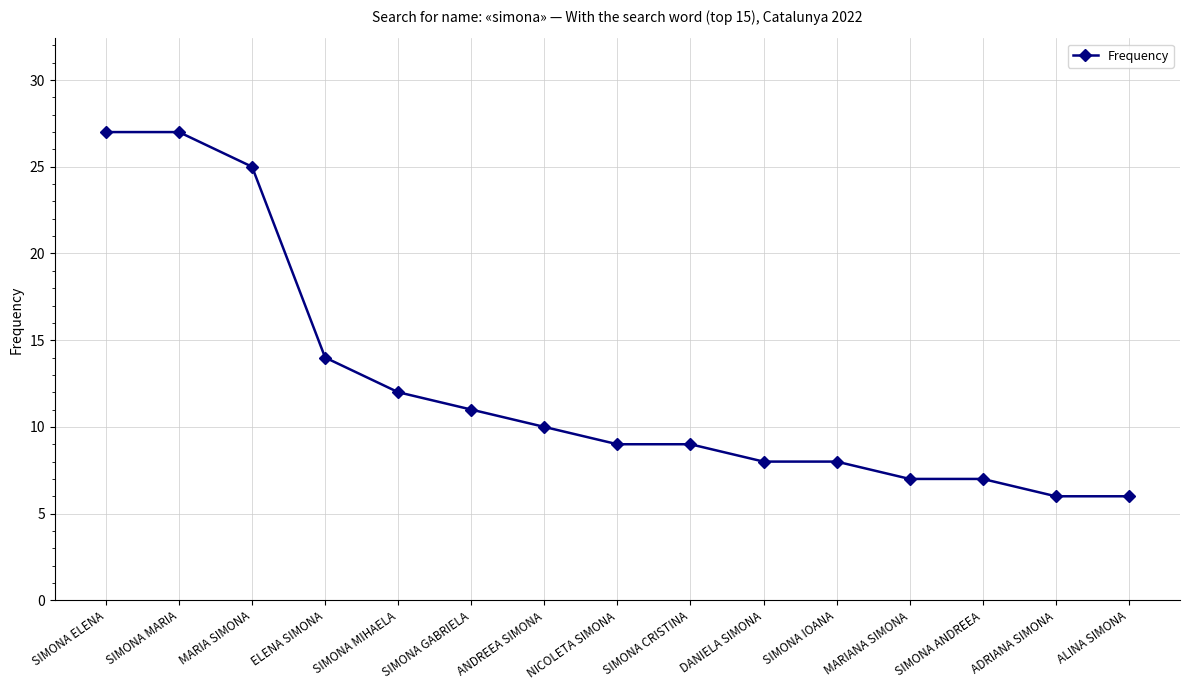

What is the difference between the maximum and minimum values?

21